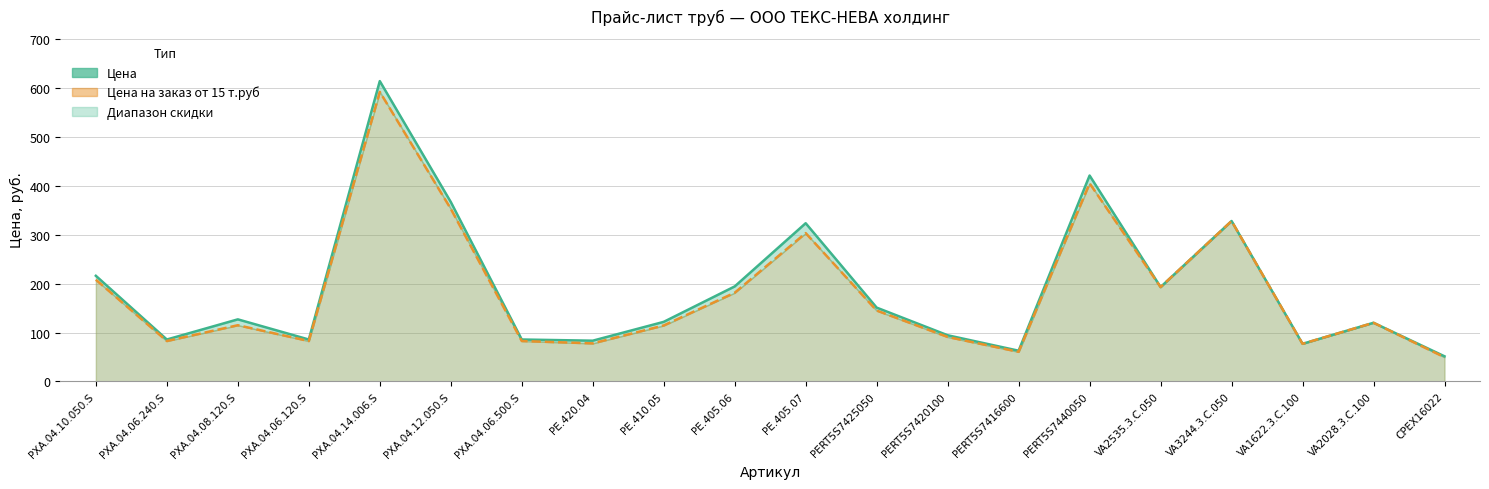

True or false: Цена на заказ (линия) has more than 0 points higher than both neighbors.

True